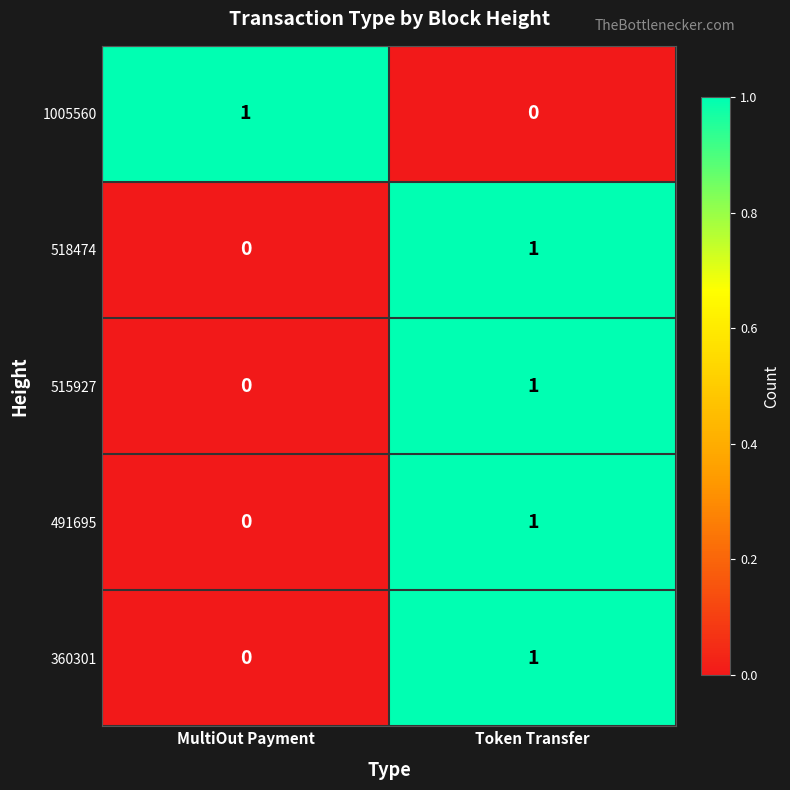

Is it true that 515927 equals 0 at MultiOut Payment?

True